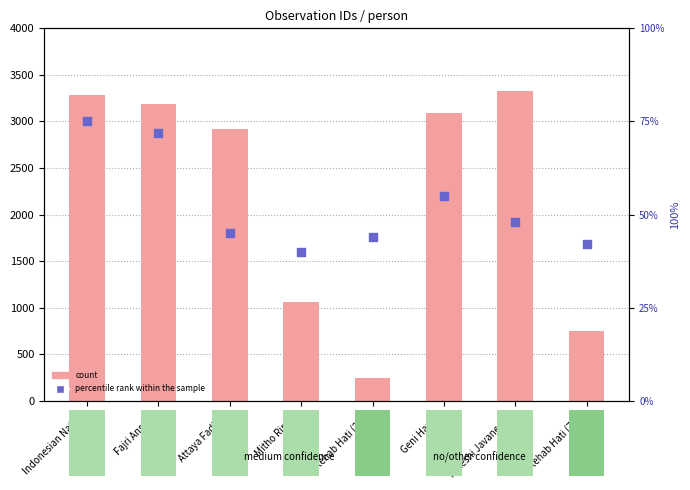

Is the value of percentile rank within the sample at Rehab Hati (249) greater than the value of count at Rehab Hati (747)?

No